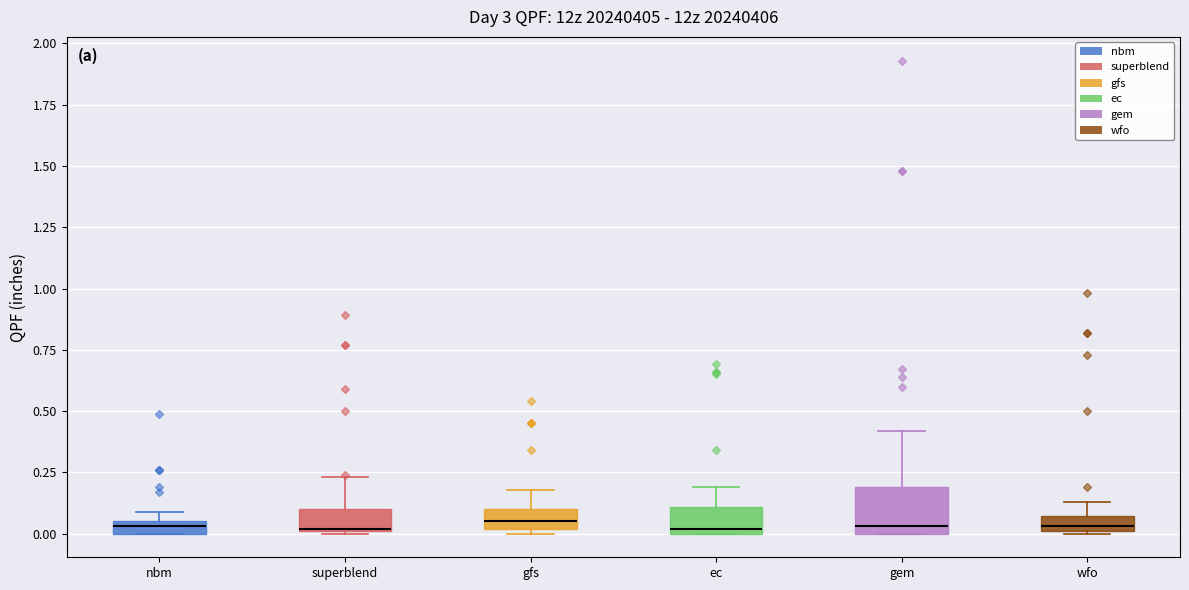

Where is the upper edge of the box for wfo on the y-axis? The values are not printed on the chart, so give them approximately, as read against the axis.

0.05